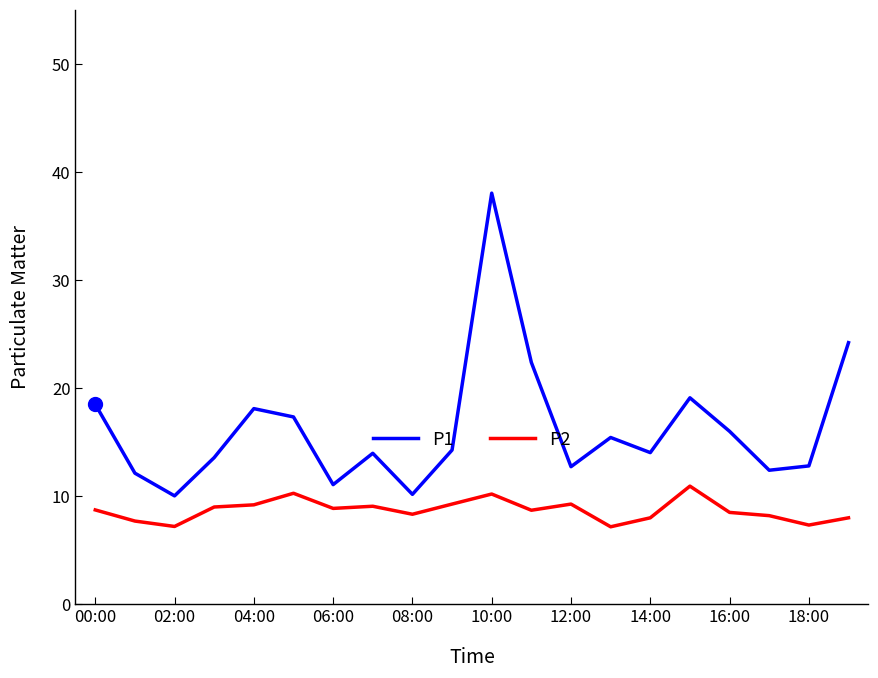

Which series has the largest total across all categories?

P1